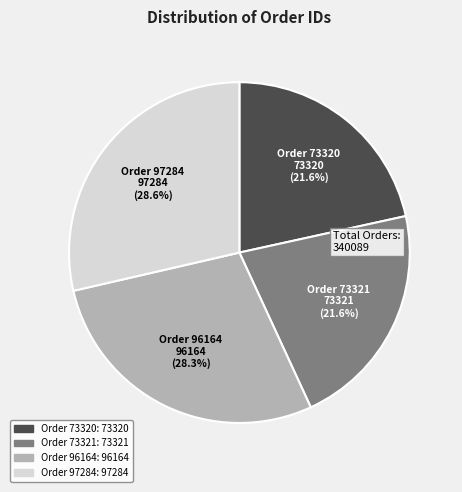

Is there any slice that represents more than half of the pie?

No